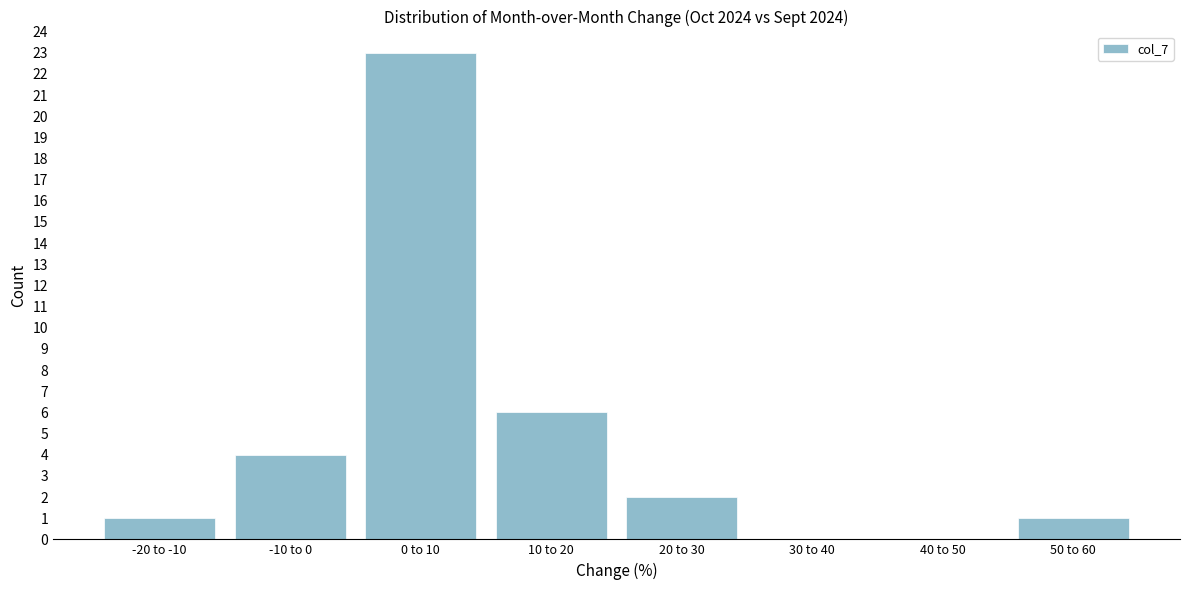

Reading right to left, extract all data points from this chart.

50 to 60=1	40 to 50=0	30 to 40=0	20 to 30=2	10 to 20=6	0 to 10=23	-10 to 0=4	-20 to -10=1